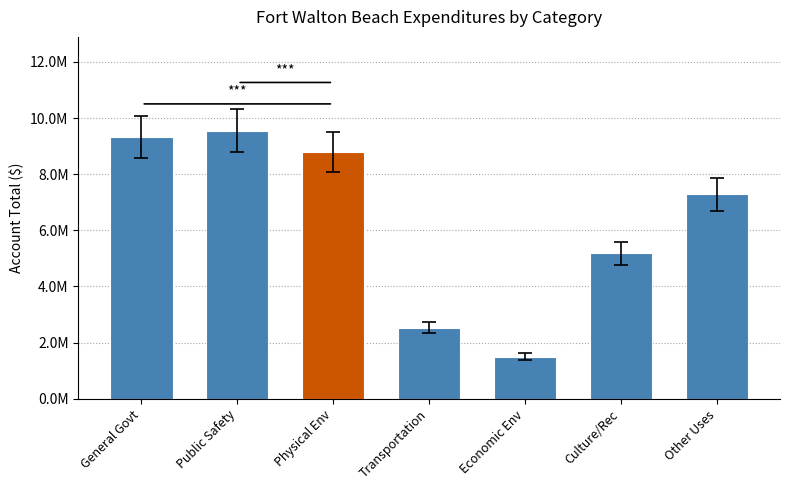

Which has a higher value, General Govt or Public Safety?

Public Safety